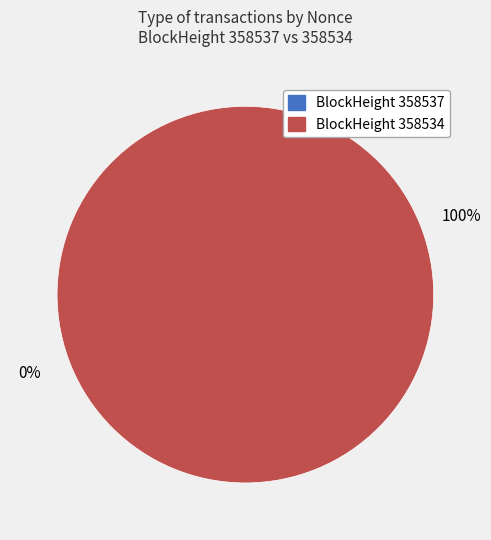

How many segments does this pie chart have?

2